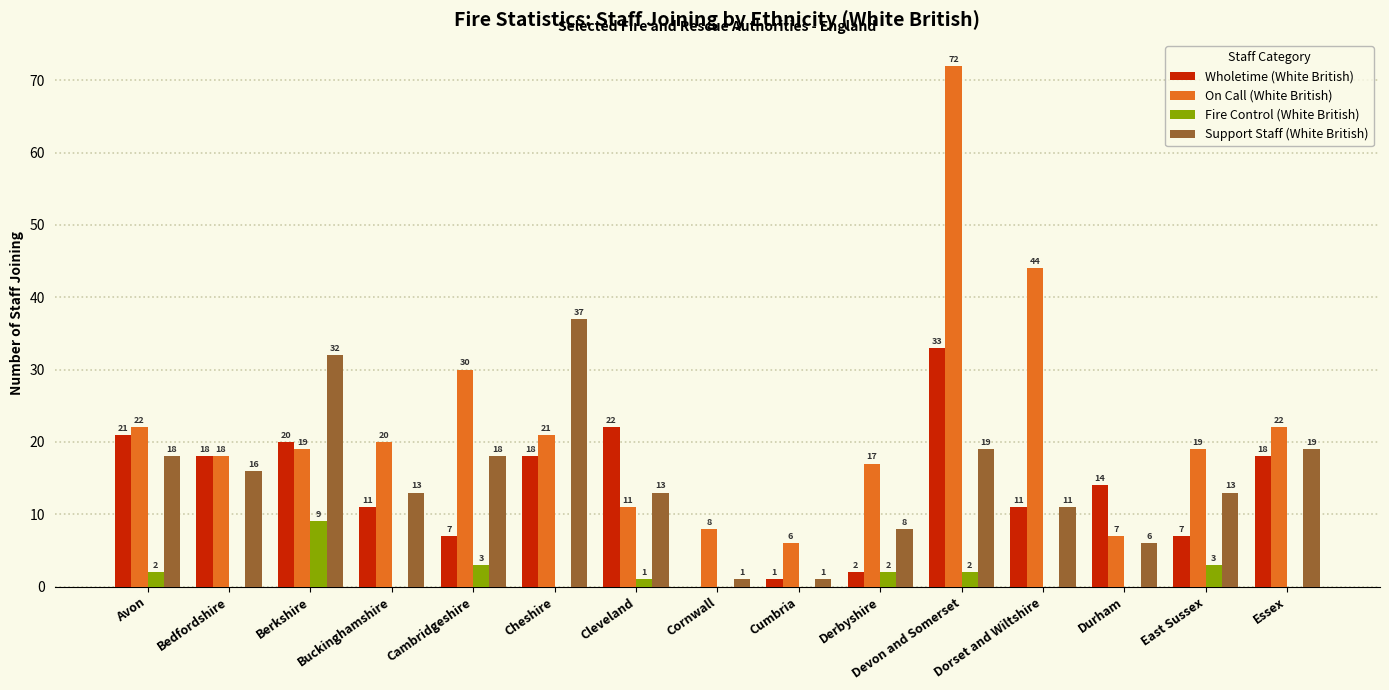

What is the sum of the On Call (White British) values at East Sussex and Cleveland?

30